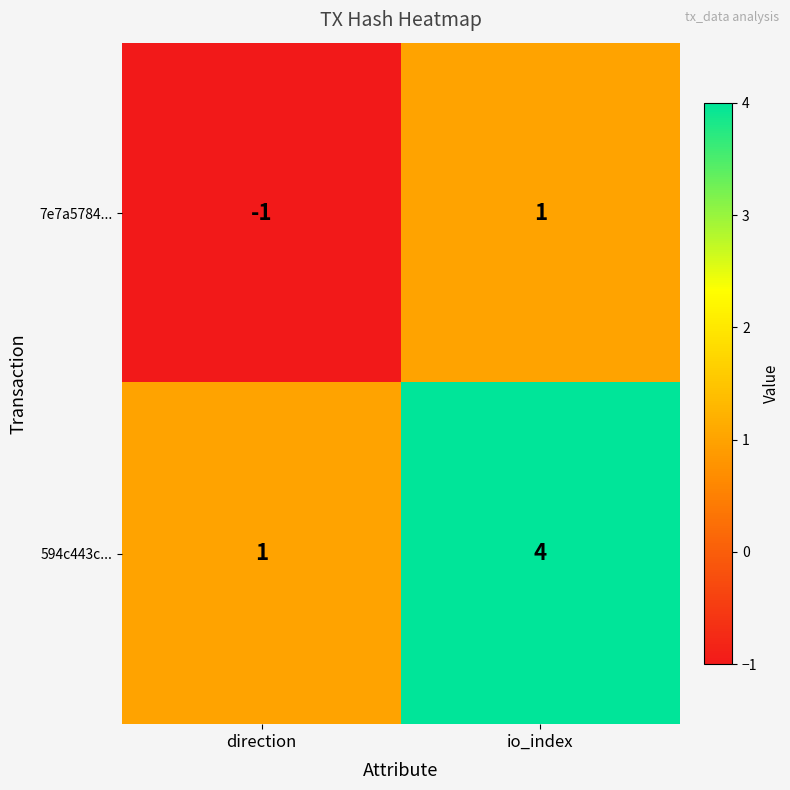

Reading left to right, extract all data points from this chart.

7e7a5784...: direction=-1	io_index=1
594c443c...: direction=1	io_index=4